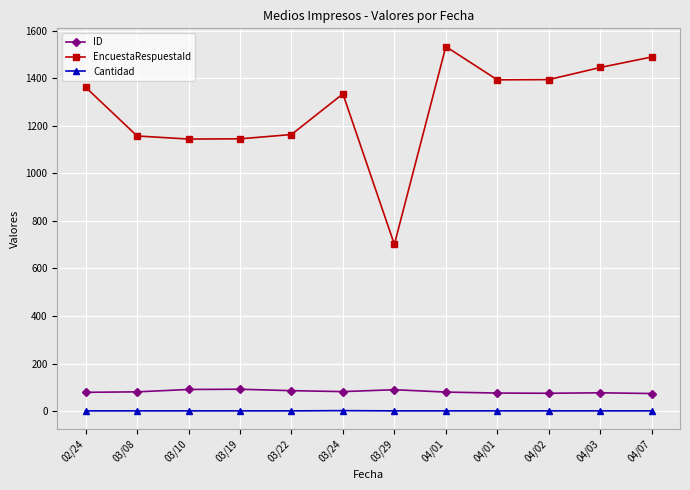

What are all the series names shown in the legend?

ID, EncuestaRespuestaId, Cantidad